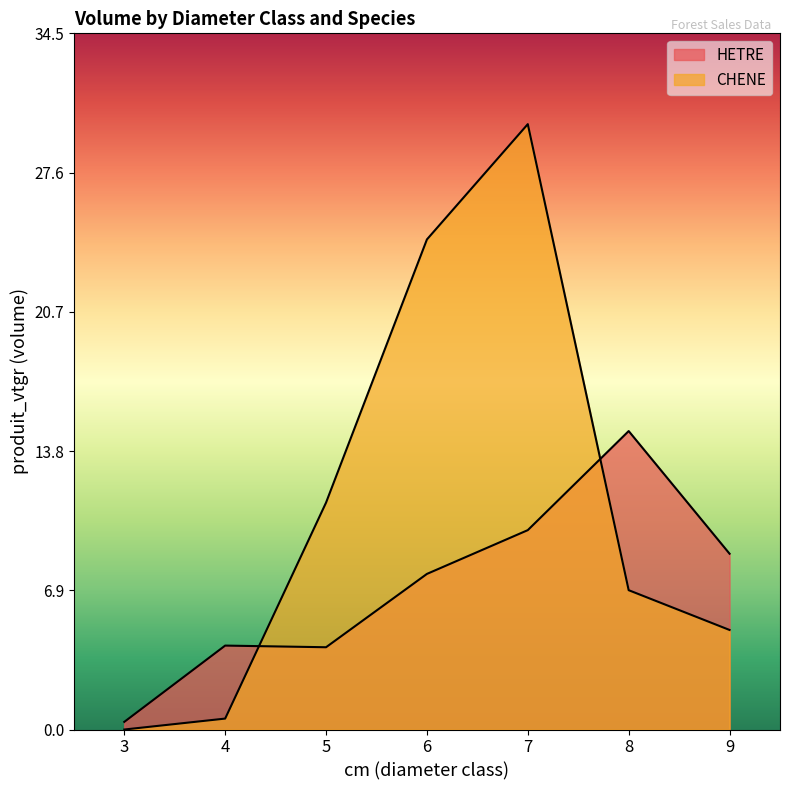

How many intersections are there between CHENE and HETRE?

2